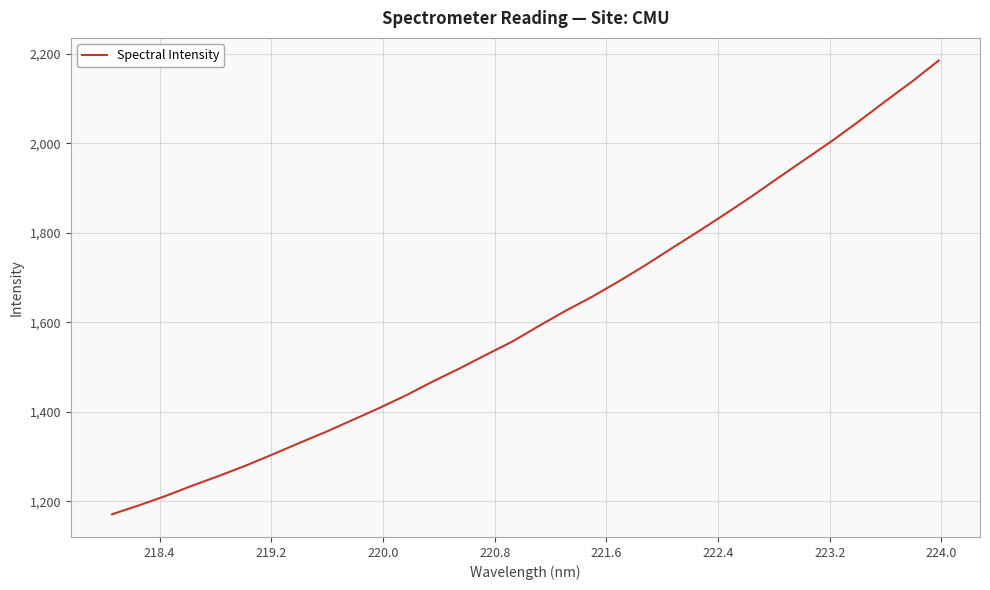

True or false: there are more than 2 points higher than both neighbors.

False